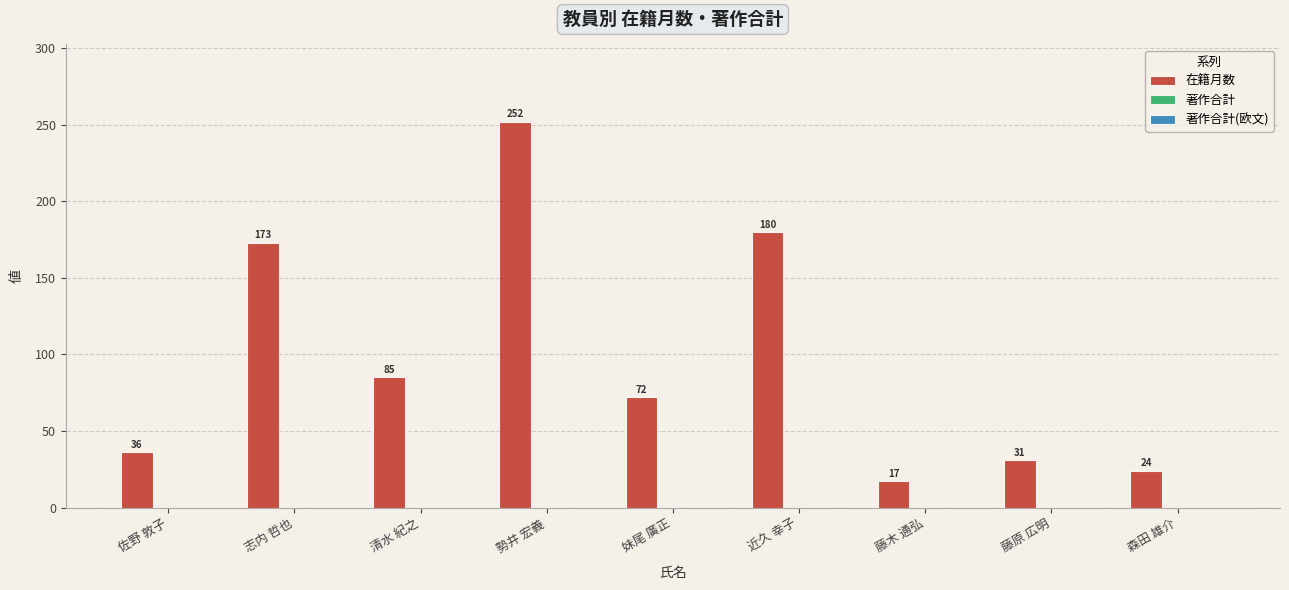

What is the change in value from 清水 紀之 to 藤原 広明?

-54